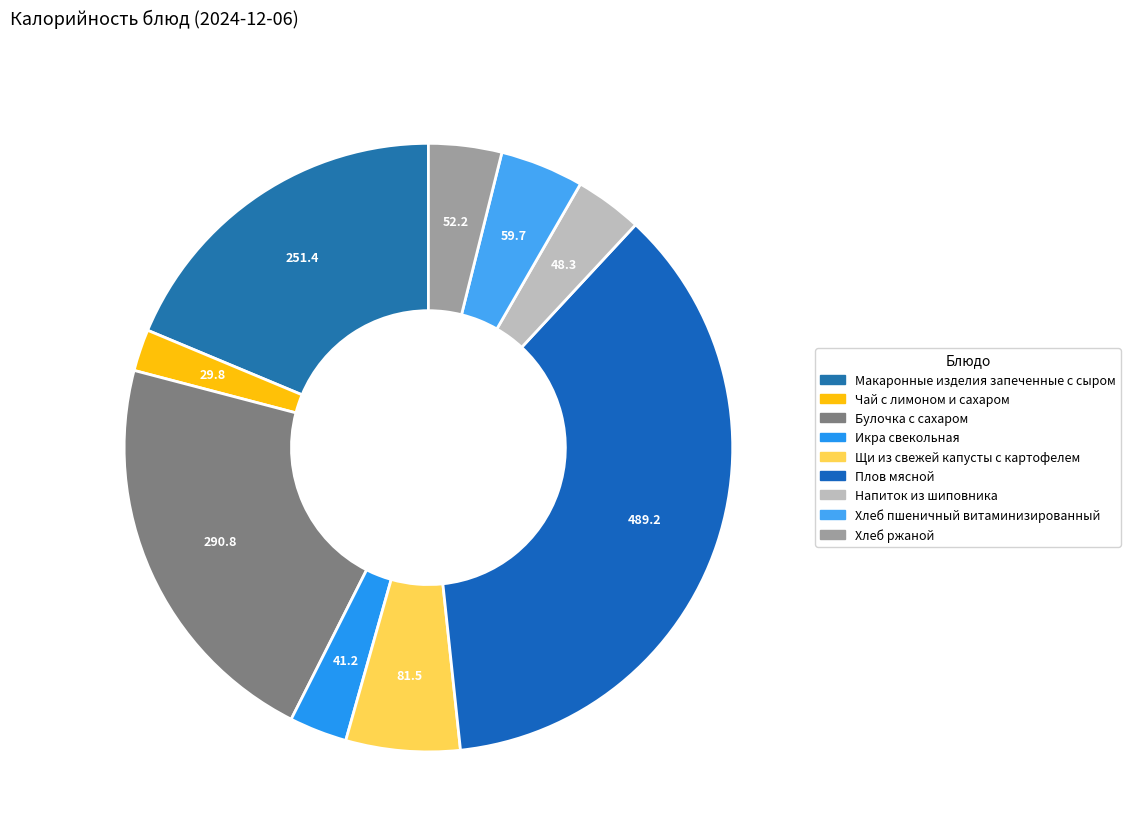

What is the change in value from Икра свекольная to Хлеб ржаной?

+11.0